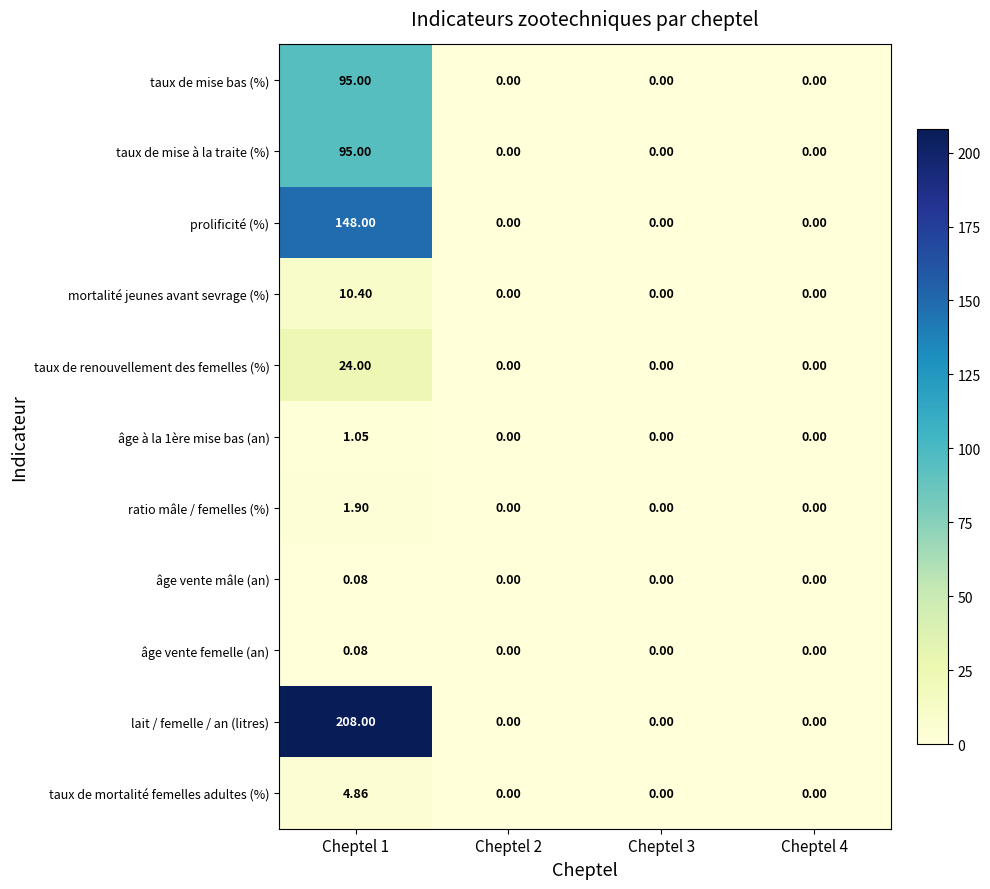

Which series changed the most between Cheptel 1 and Cheptel 4?

lait / femelle / an (litres)